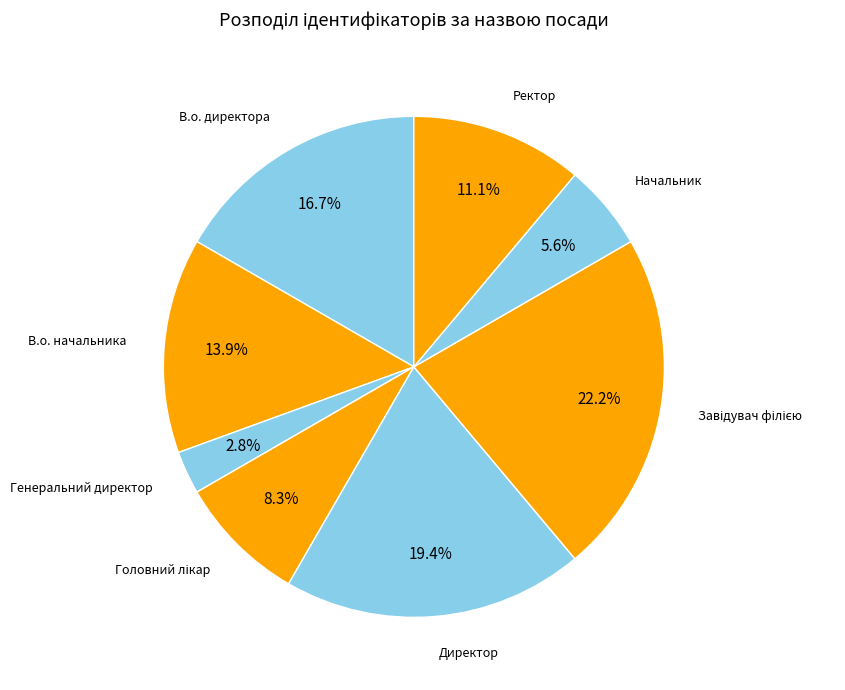

Which category has the smallest portion of the pie?

Генеральний директор